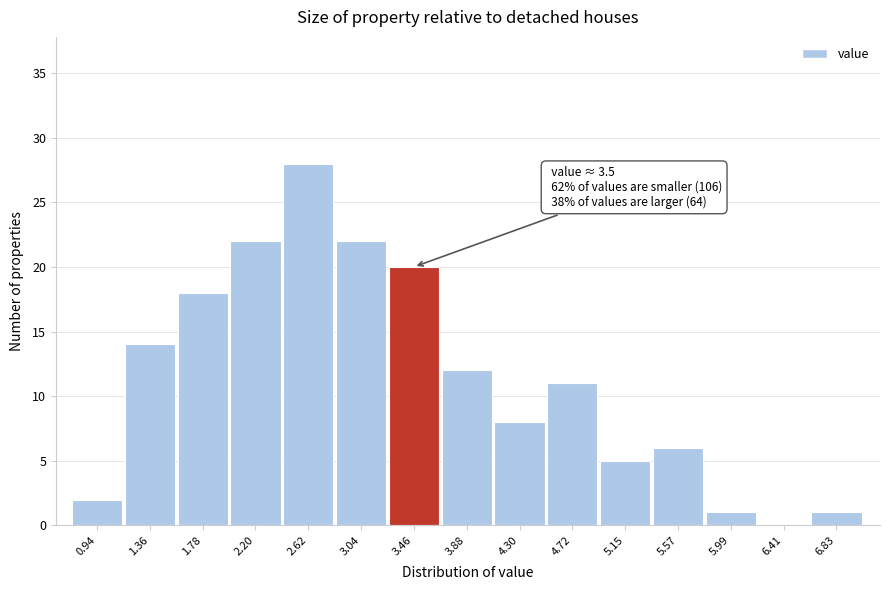

Reading left to right, transcribe all the data shown in this chart.

0.94=2	1.36=14	1.78=18	2.20=22	2.62=28	3.04=22	3.46=20	3.88=12	4.30=8	4.72=11	5.15=5	5.57=6	5.99=1	6.41=0	6.83=1